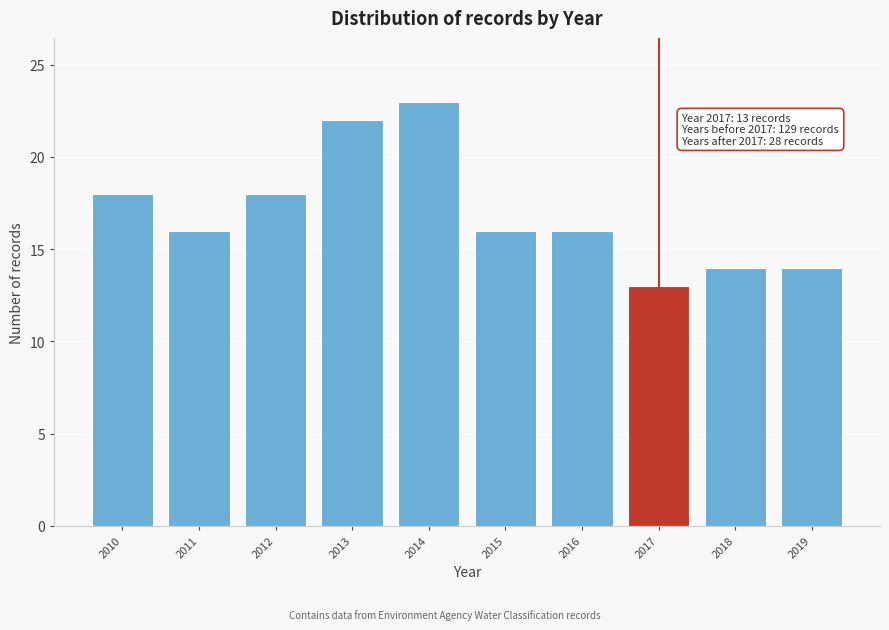

Reading left to right, what are all the values shown in this chart?

18	16	18	22	23	16	16	13	14	14